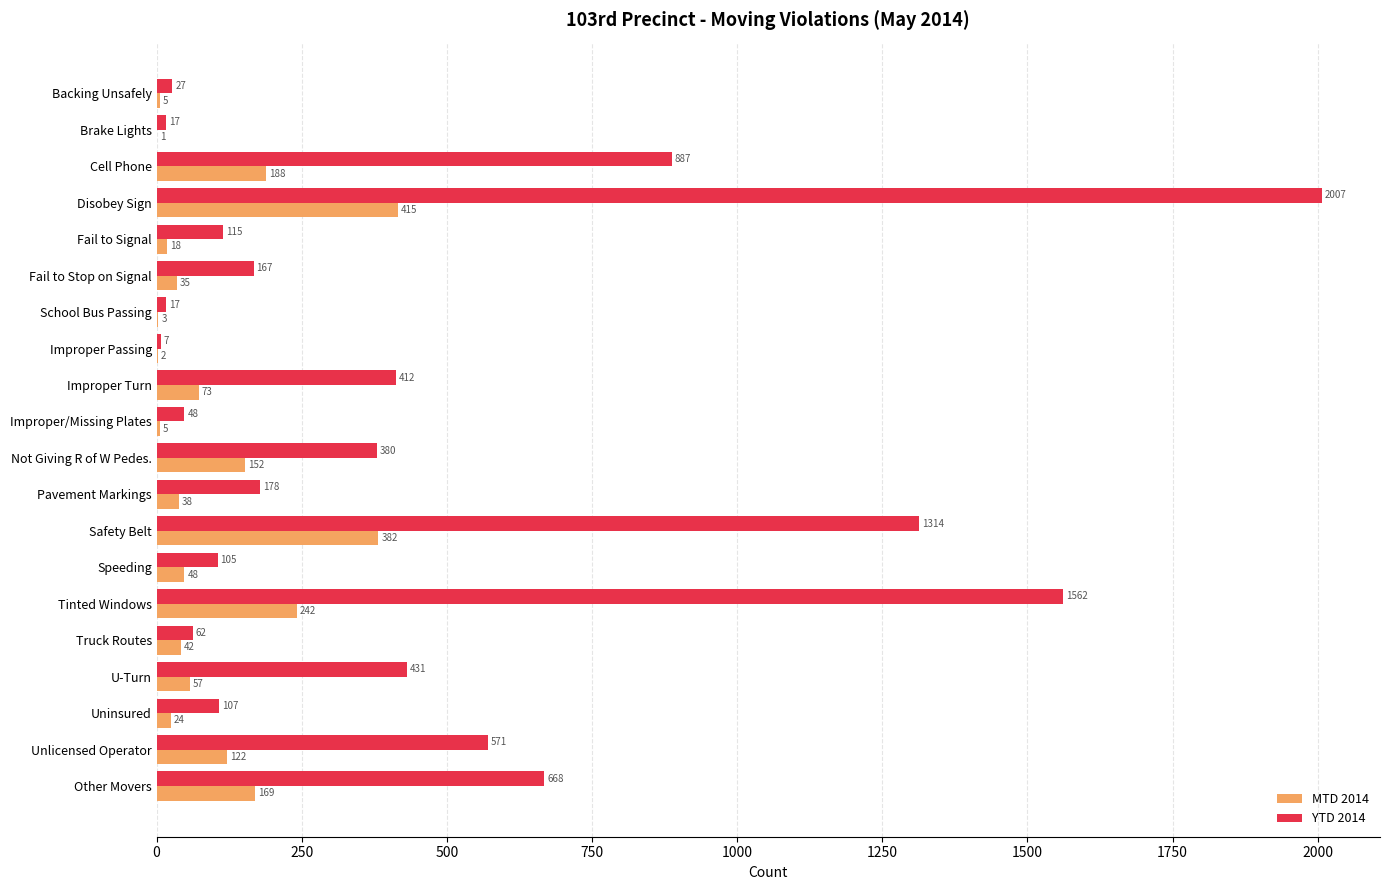

Where is MTD 2014 nearest to the value 208?

Cell Phone